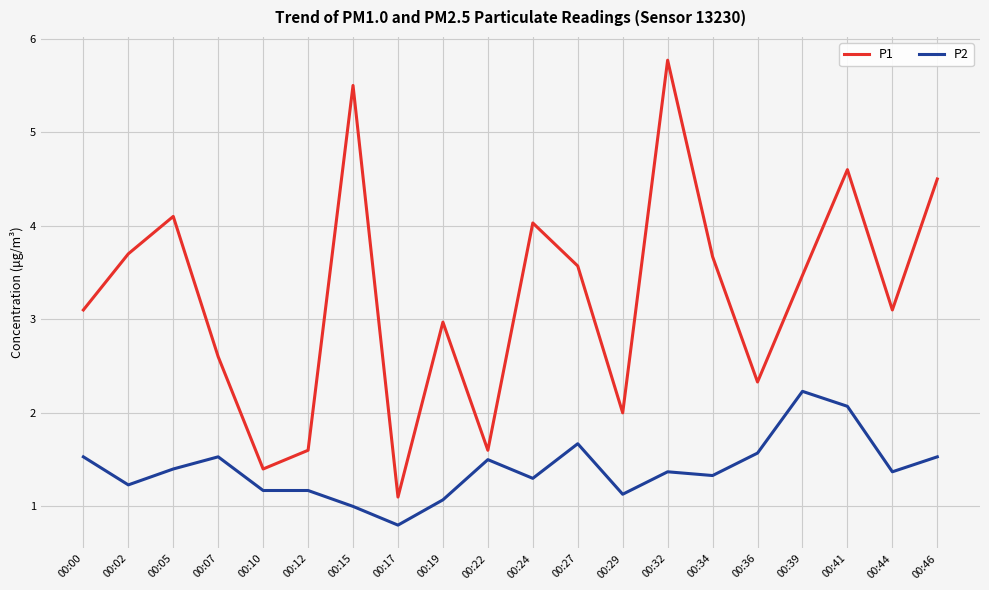

What are all the series names shown in the legend?

P1, P2